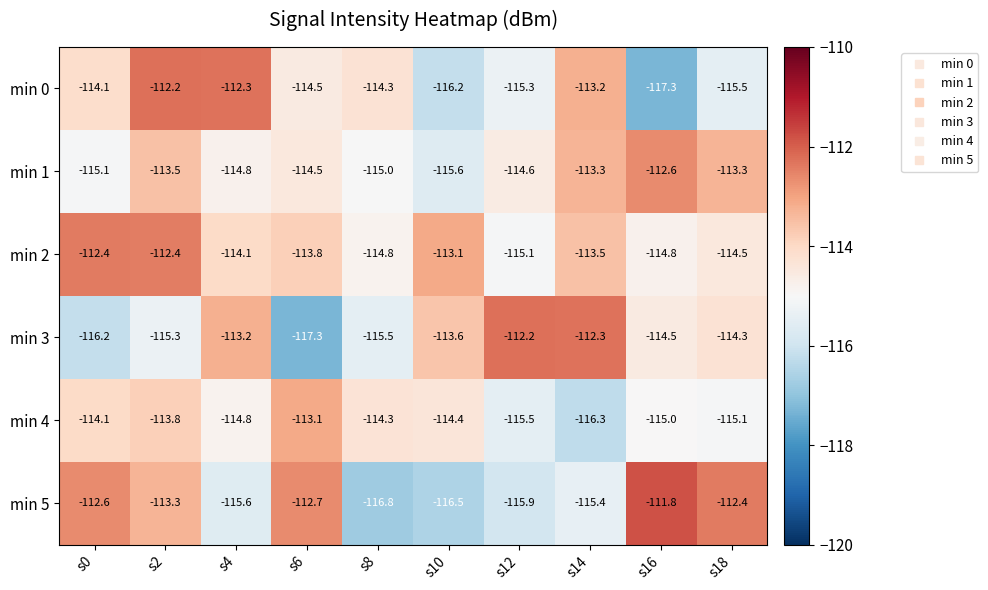

What is the highest value of the min 3 series?

-112.2